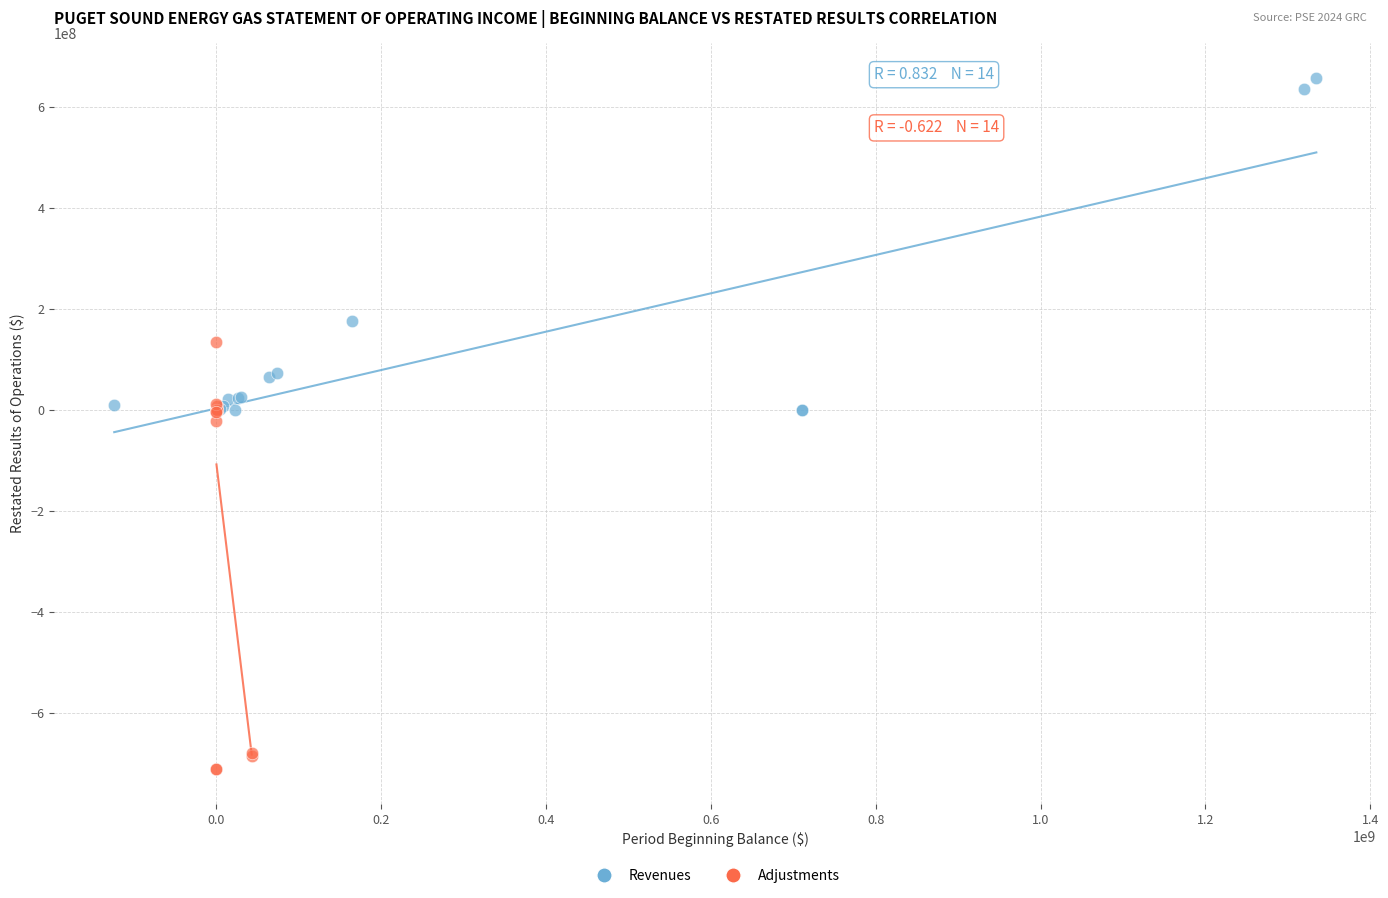

Which series reaches the maximum Y coordinate?

Revenues